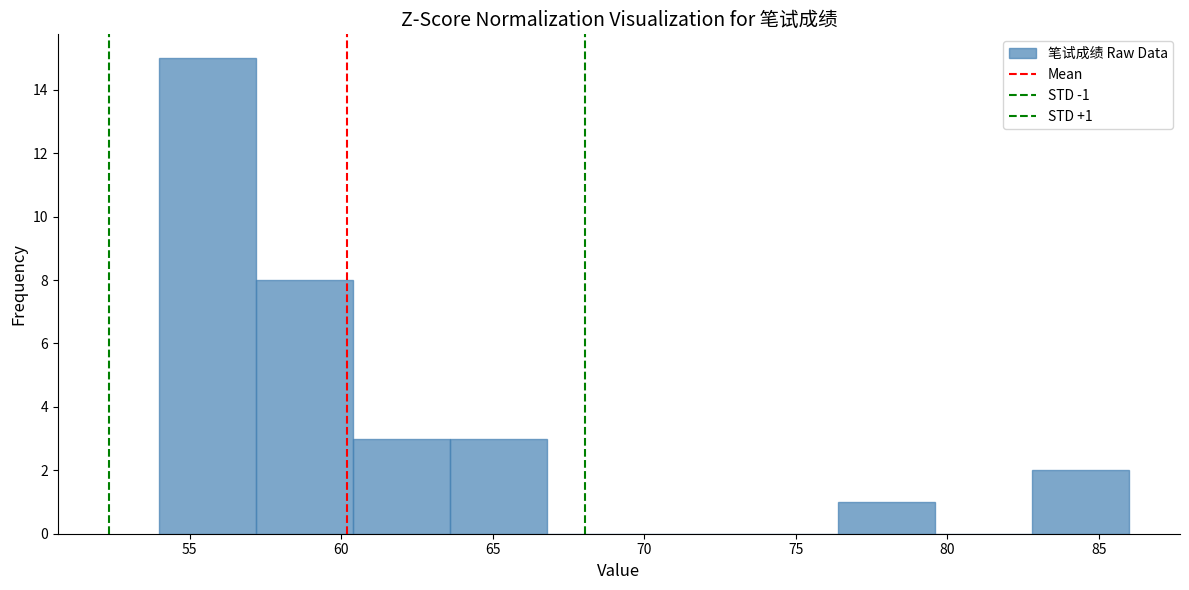

Which range on the x-axis has the tallest bar?

54.0 to 57.2